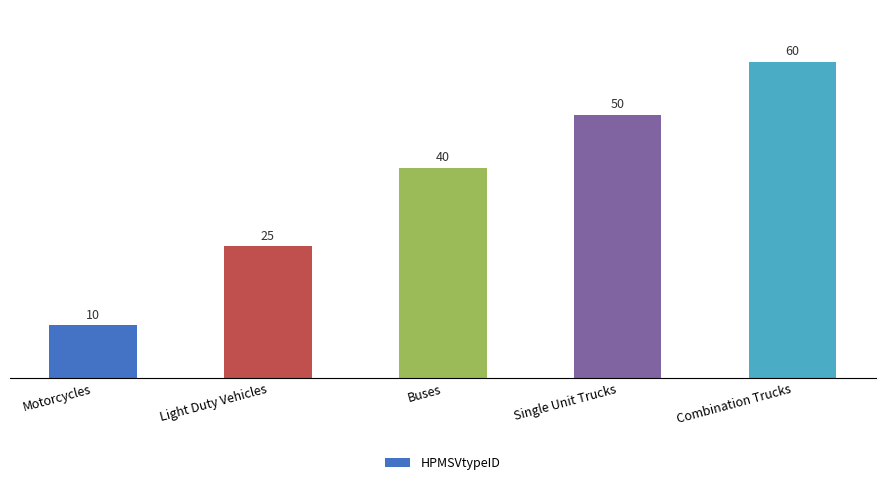

Rank the categories by value from highest to lowest.

Combination Trucks, Single Unit Trucks, Buses, Light Duty Vehicles, Motorcycles